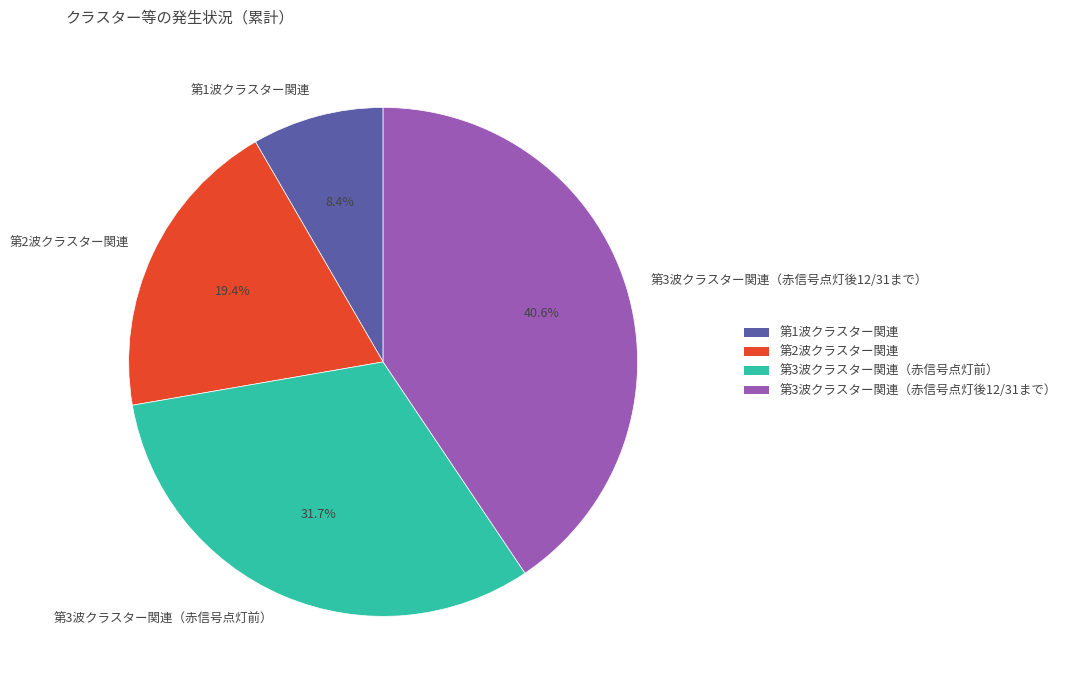

Count the number of slices in the pie.

4